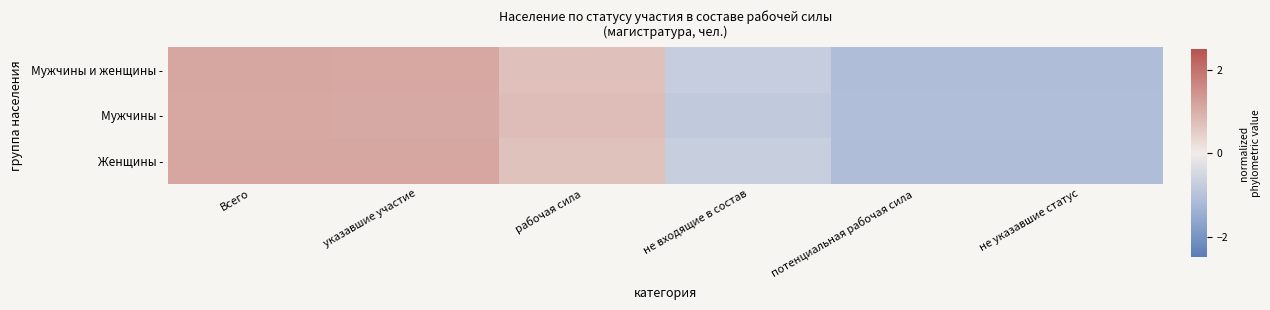

Between рабочая сила and не входящие в состав, which series saw the biggest shift?

Мужчины -